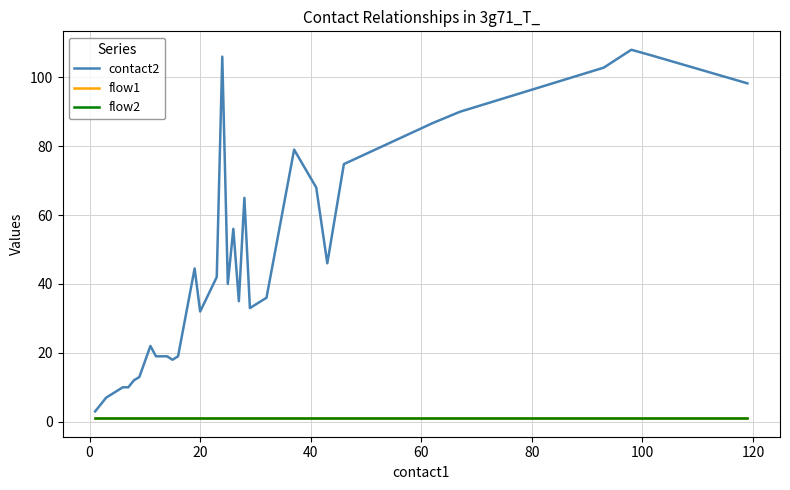

Rank the series by their maximum value, from highest to lowest.

contact2, flow1, flow2